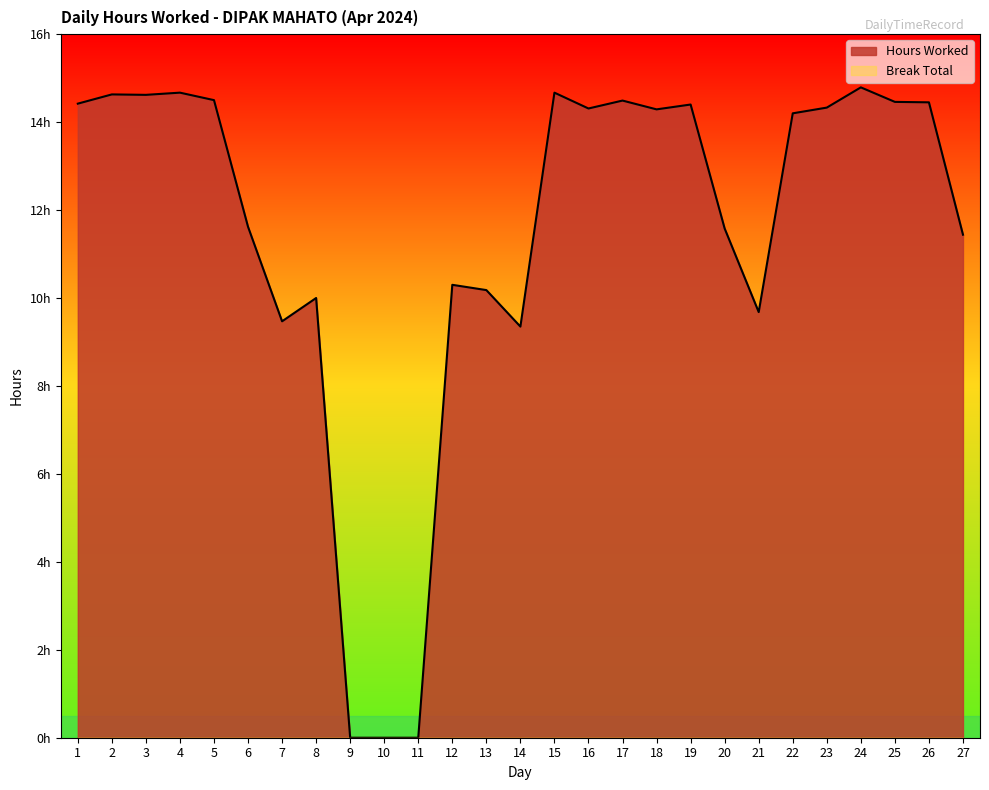

What is the average value?

11.5